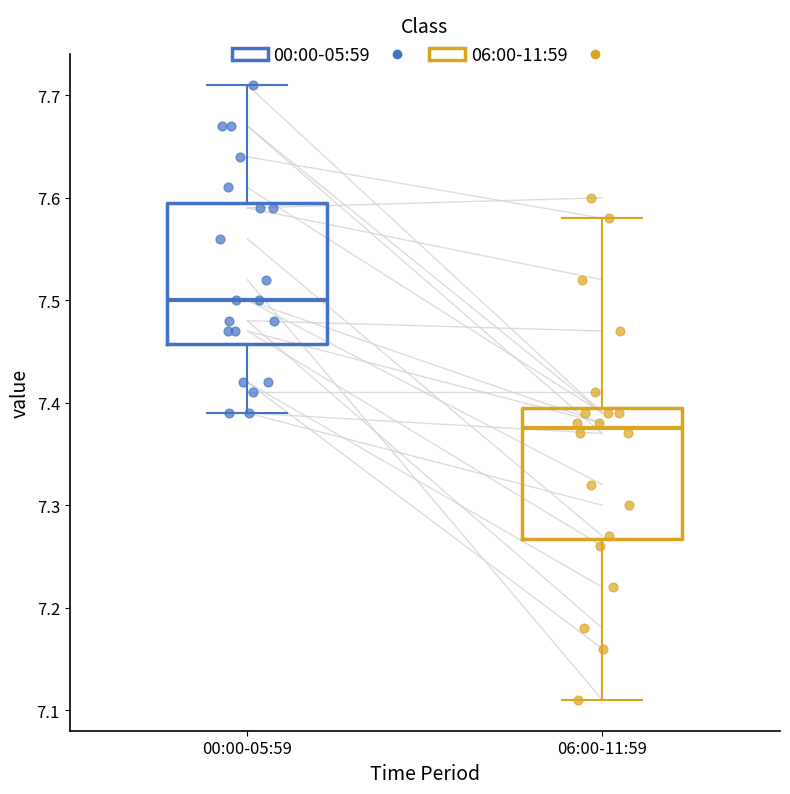

Which box's median line is the lowest?

06:00-11:59